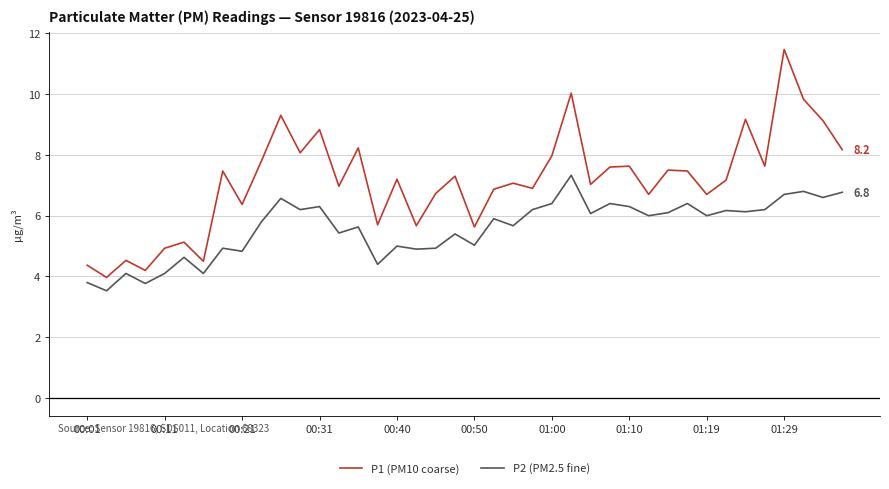

Which series has the largest total across all categories?

P1 (PM10 coarse)